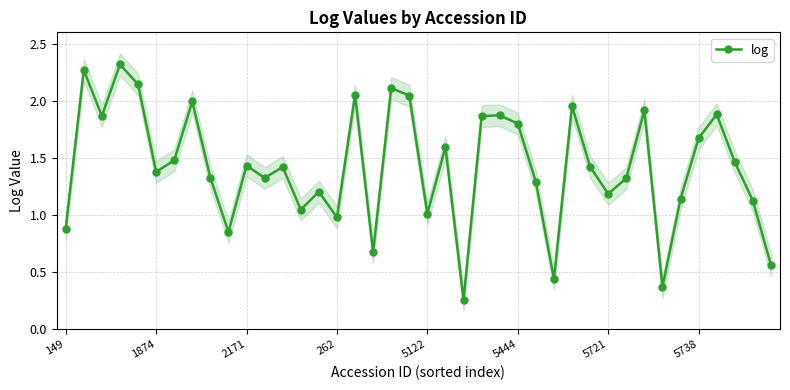

What is the difference between the second highest and minimum values?

2.0